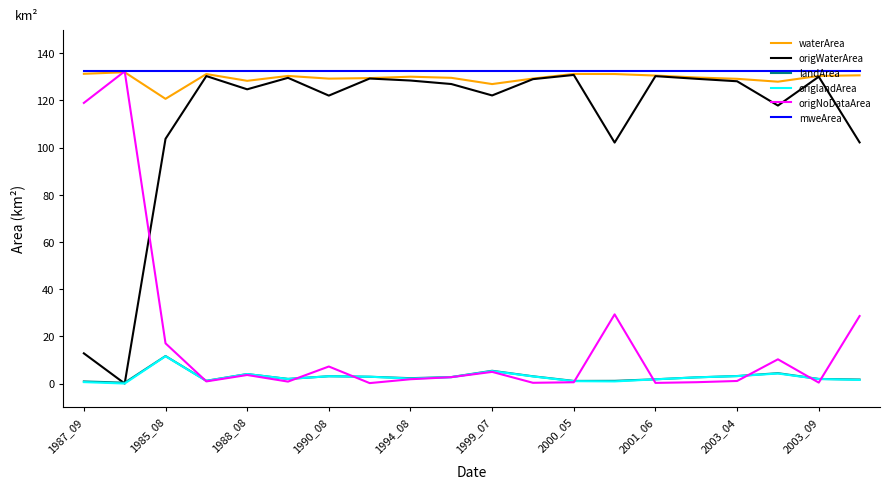

What is the greatest value displayed?

132.4